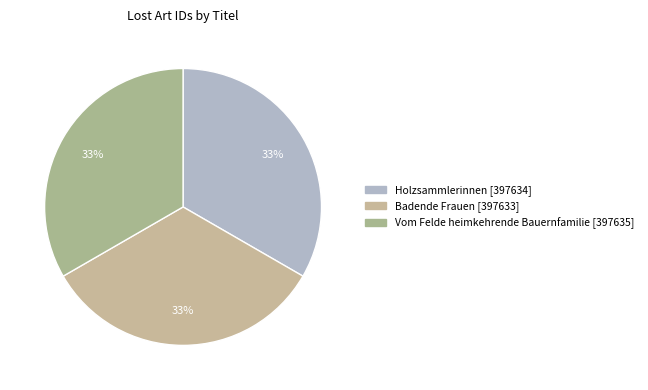

To the nearest percent, what portion does Holzsammlerinnen represent?

33%